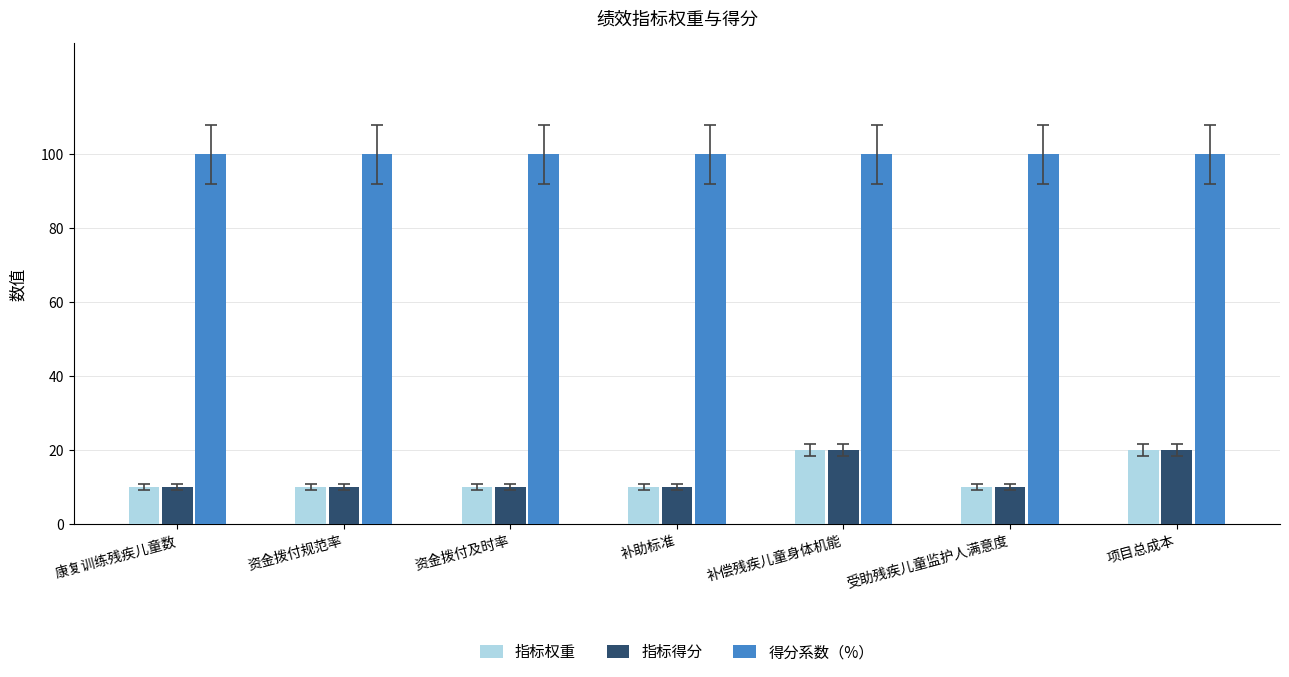

What is the value of the 指标得分 bar at the 1st from the left?

10